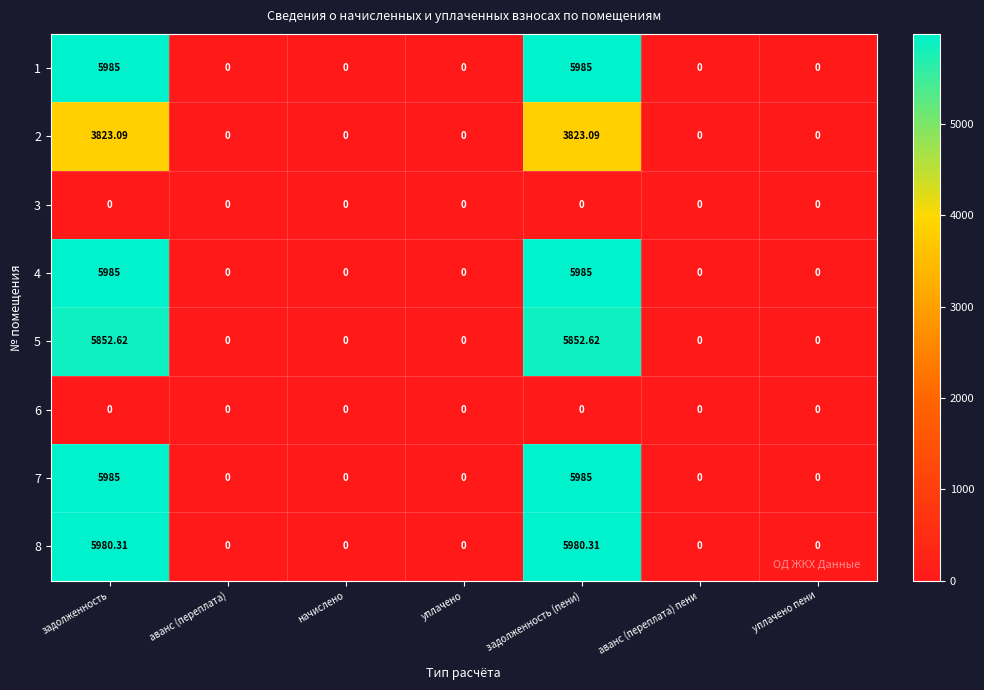

At which category is the sum across all series the highest?

задолженность